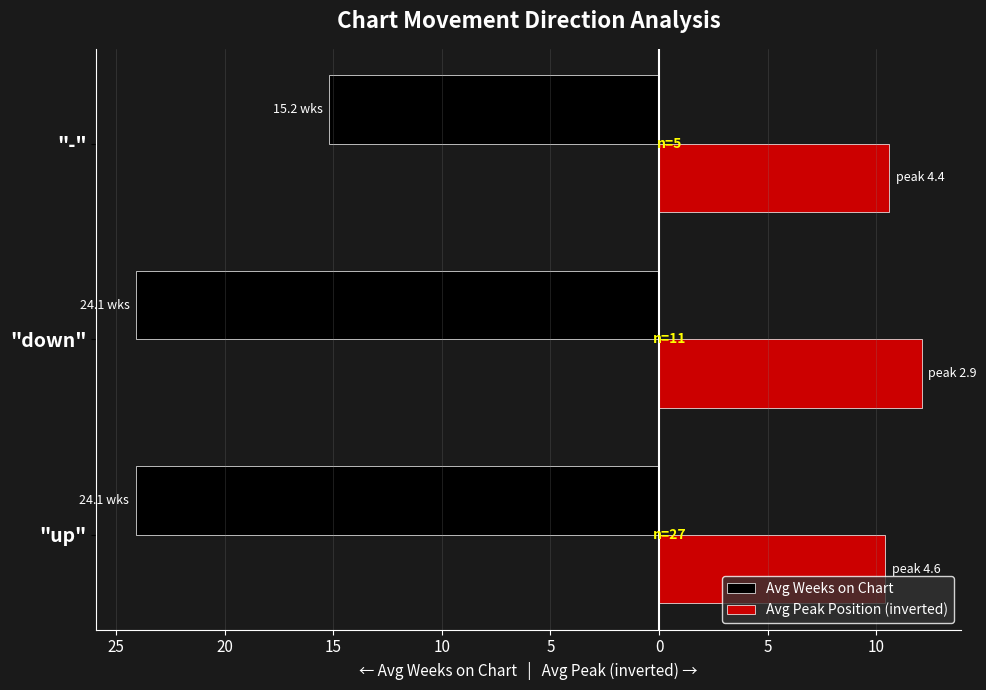

What are all the series names shown in the legend?

Avg Weeks on Chart, Avg Peak Position (inverted)